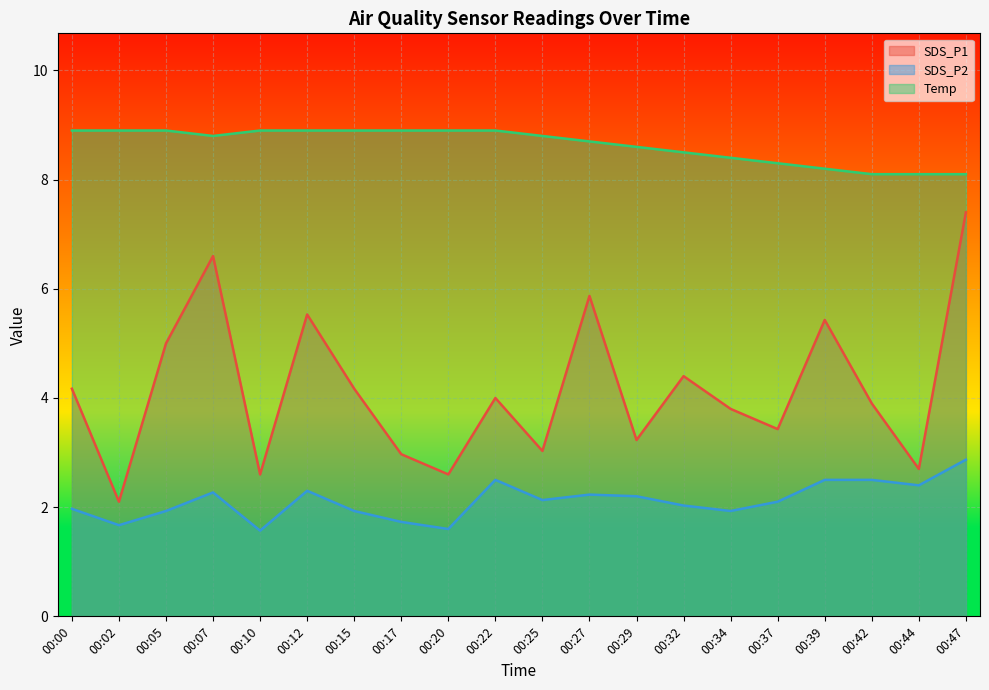

What is the average value of the SDS_P2 series?

2.1